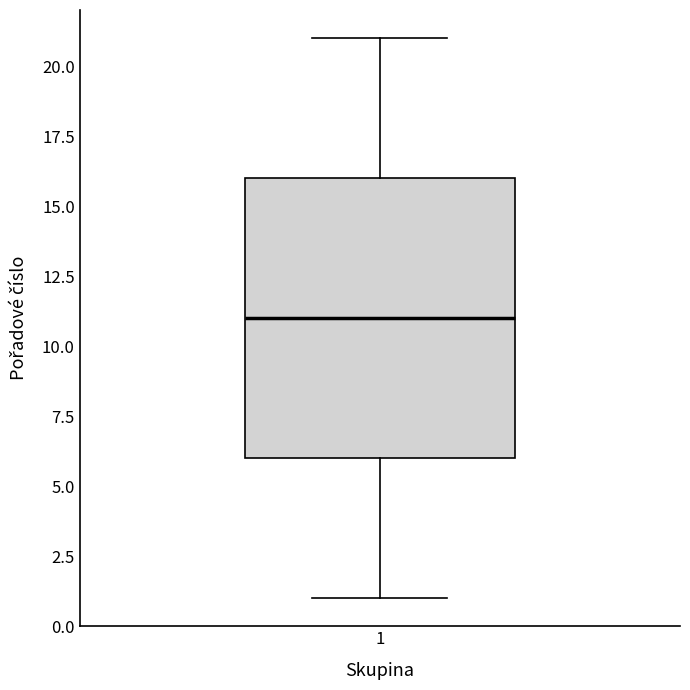

Where is the lower edge of the box at x = 1 on the y-axis? The values are not printed on the chart, so give them approximately, as read against the axis.

6